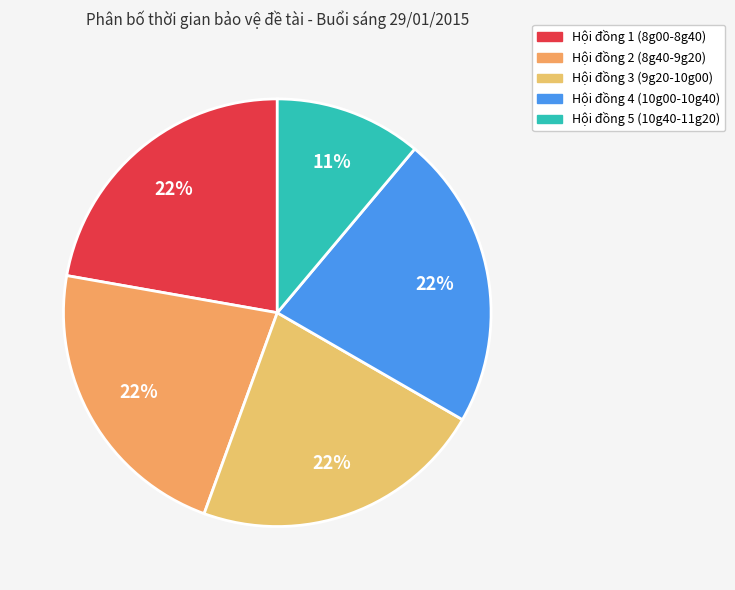

Which category has the biggest portion of the pie?

Hội đồng 1 (8g00-8g40)